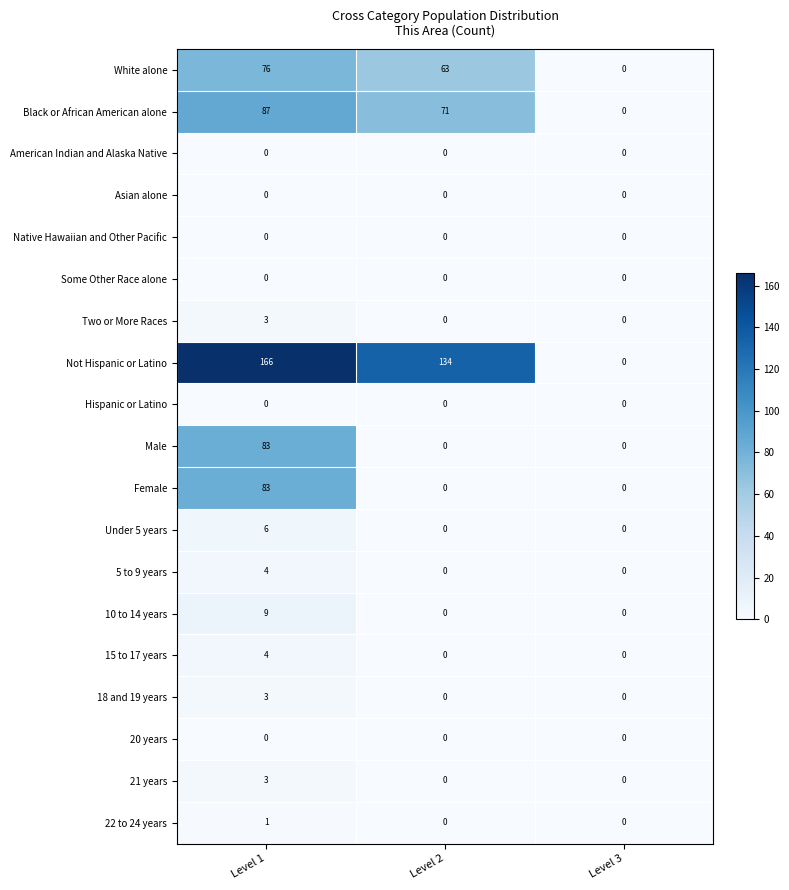

At which category is the sum across all series the highest?

Level 1